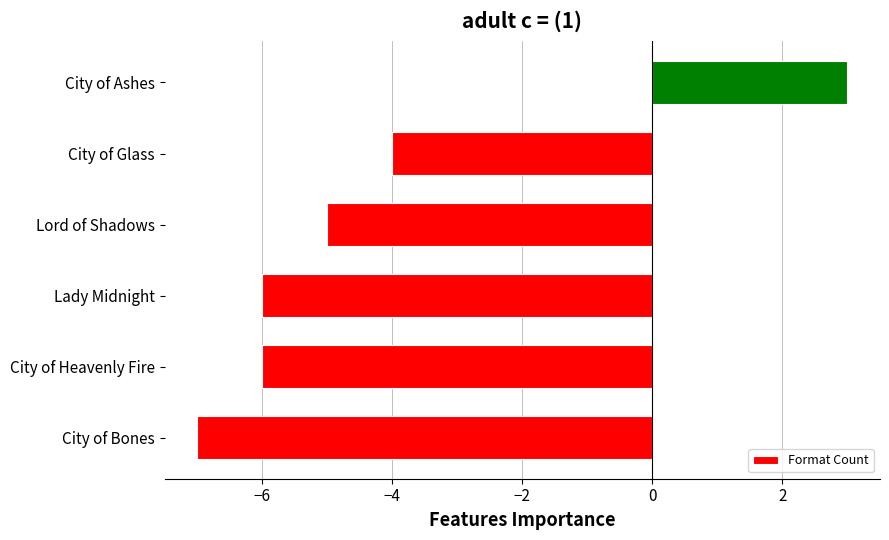

What is the sum of all values?

-25